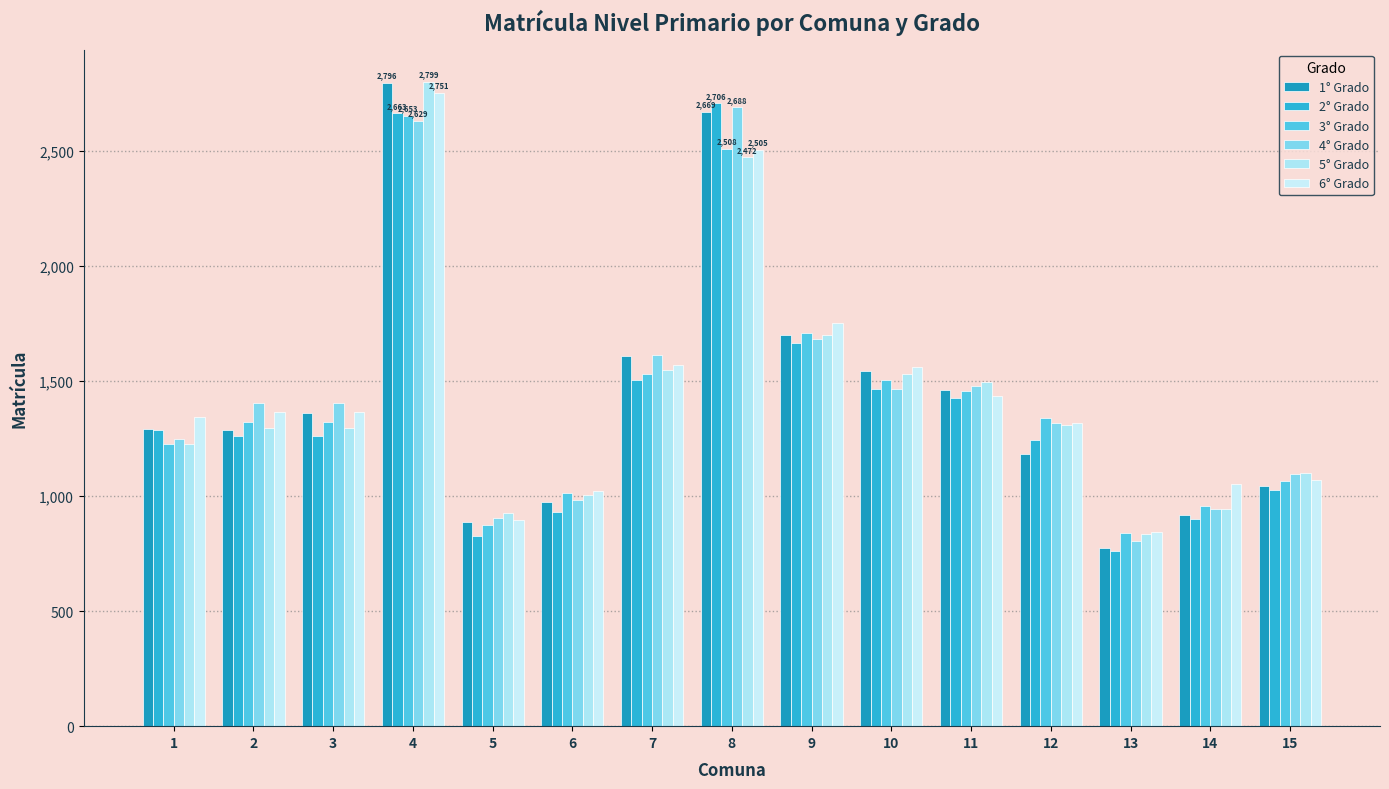

At 9, list the series in order from smallest to largest.

2° Grado, 4° Grado, 1° Grado, 5° Grado, 3° Grado, 6° Grado